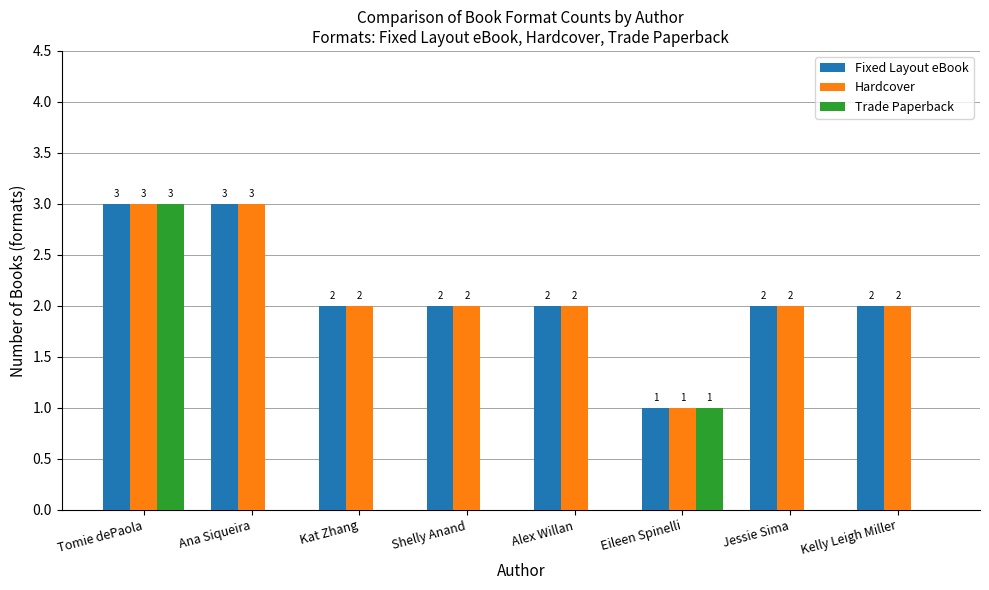

Reading left to right, what are all the values shown in this chart?

Fixed Layout eBook: 3	3	2	2	2	1	2	2
Hardcover: 3	3	2	2	2	1	2	2
Trade Paperback: 3	0	0	0	0	1	0	0